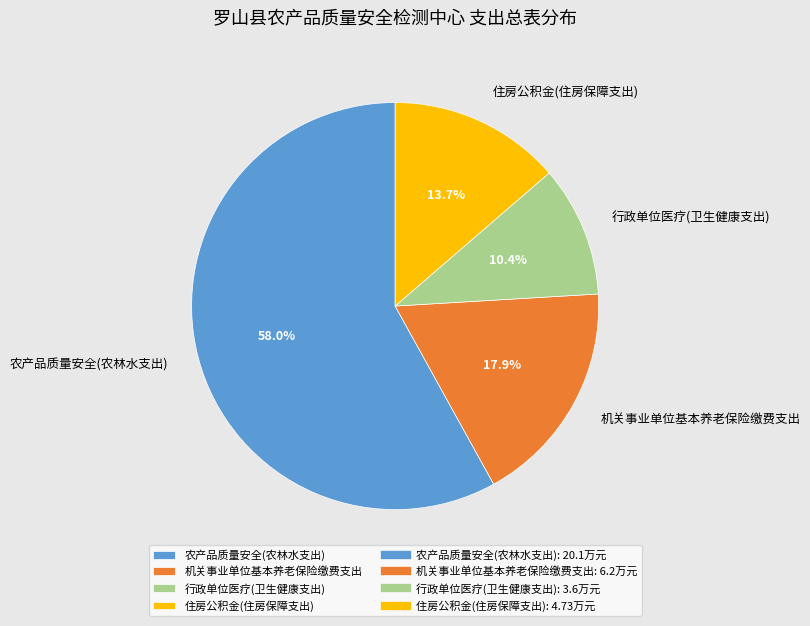

What is the smallest slice in the pie chart?

行政单位医疗(卫生健康支出)